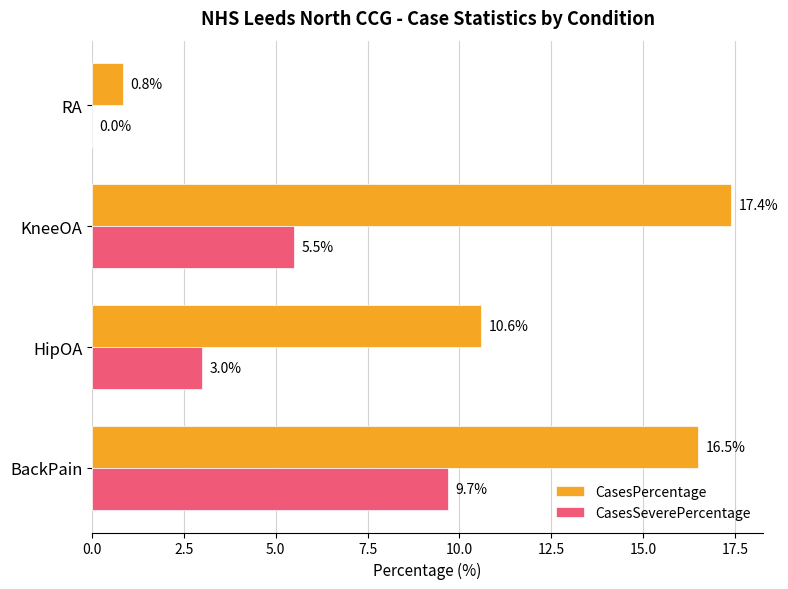

Which series has the largest total across all categories?

CasesPercentage